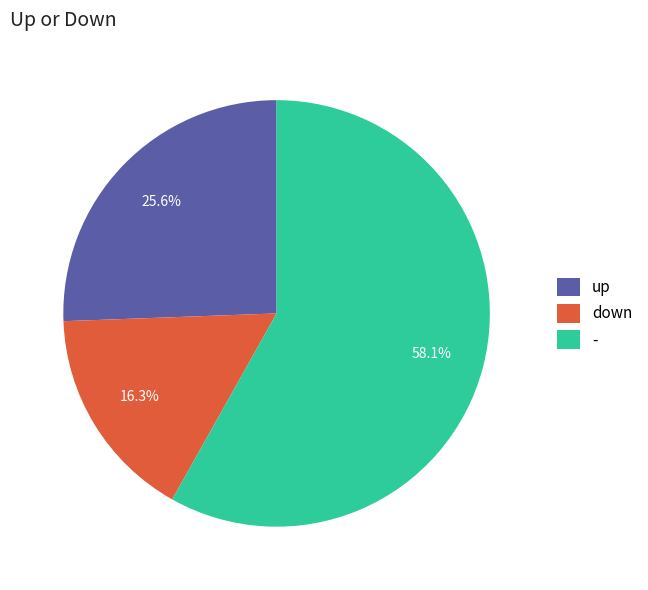

True or false: - accounts for 53% of the total.

False